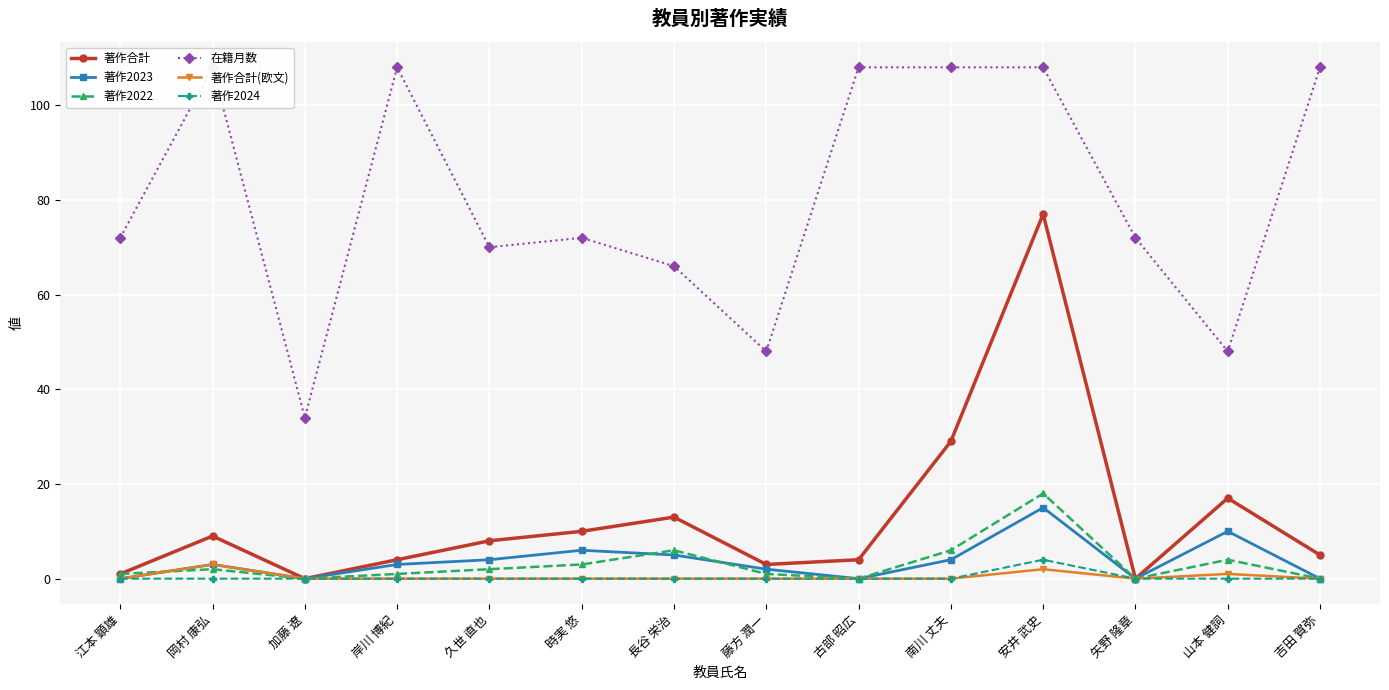

List the labels in order of 著作合計 value, smallest first.

加藤 遼, 矢野 隆章, 江本 顕雄, 藤方 潤一, 岸川 博紀, 古部 昭広, 吉田 賀弥, 久世 直也, 岡村 康弘, 時実 悠, 長谷 栄治, 山本 健詞, 南川 丈夫, 安井 武史